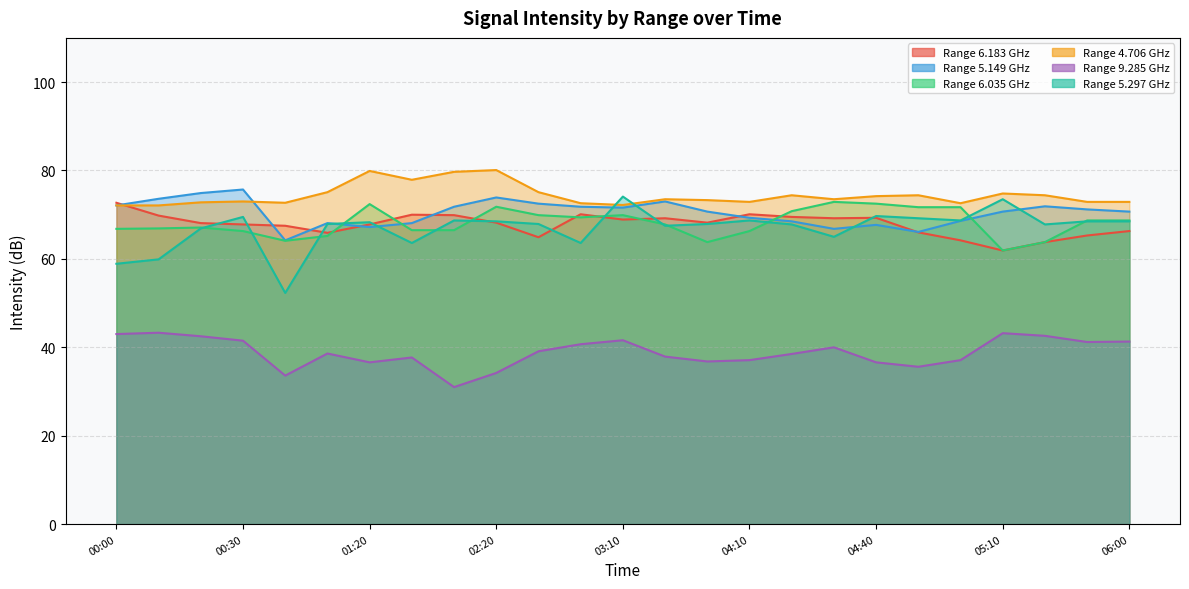

Which category has the highest value across all series?

02:20